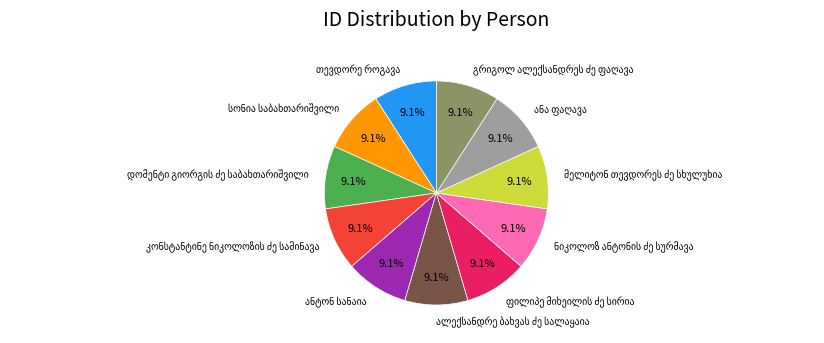

Does any single category account for the majority?

No